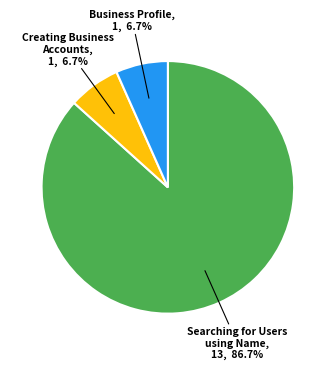

How much of the chart is everything except Business Profile?

93.3%